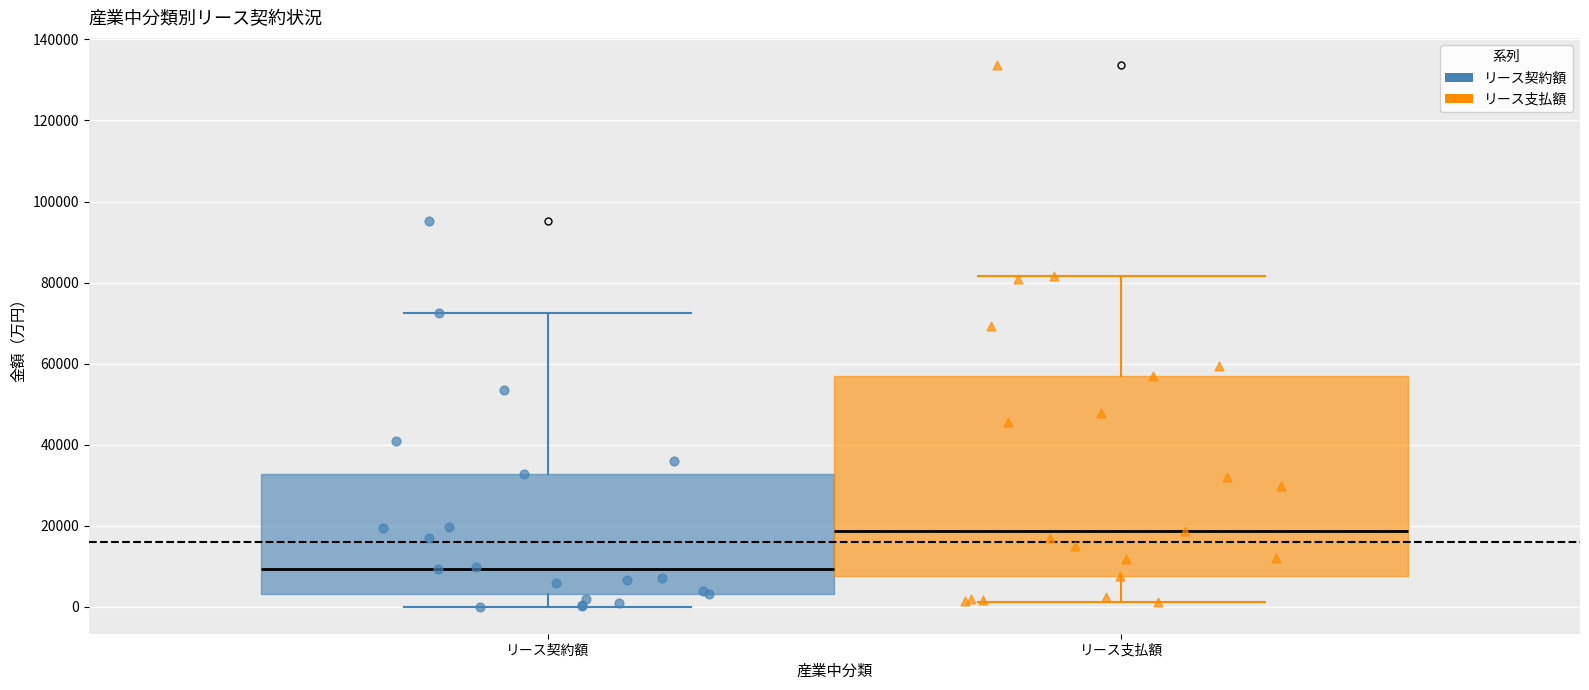

Reading left to right, read every box against the y-axis: the position of its median line, the range the box covers, and the ends of its whiskers. The values are not printed on the chart, so give them approximately, as read against the axis.

リース契約額: median 10000, box 4000 to 32000, whiskers 0 to 72000
リース支払額: median 18000, box 8000 to 56000, whiskers 2000 to 82000